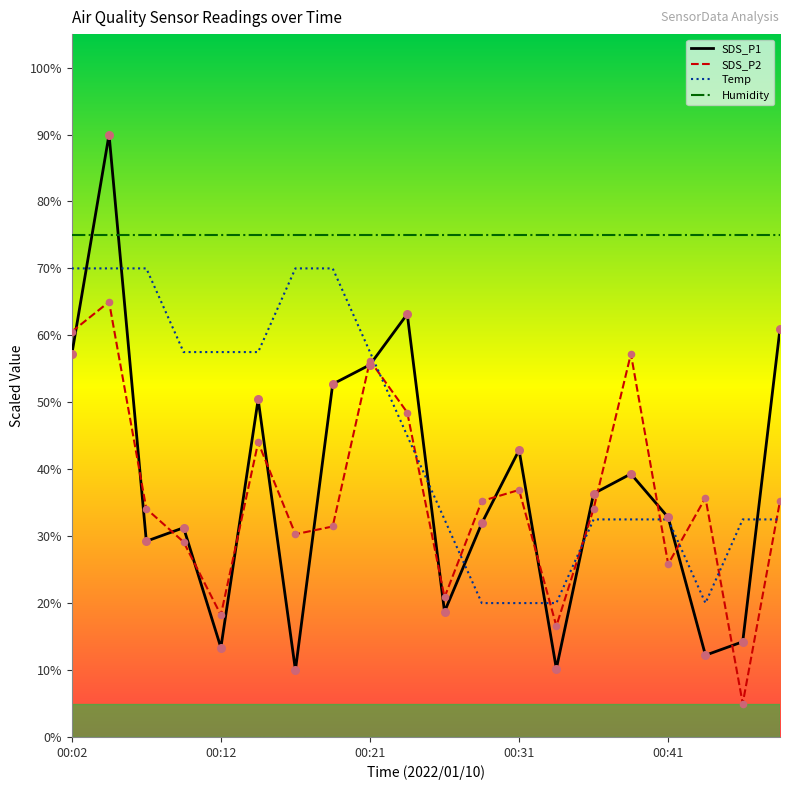

Which series has the largest total across all categories?

Humidity